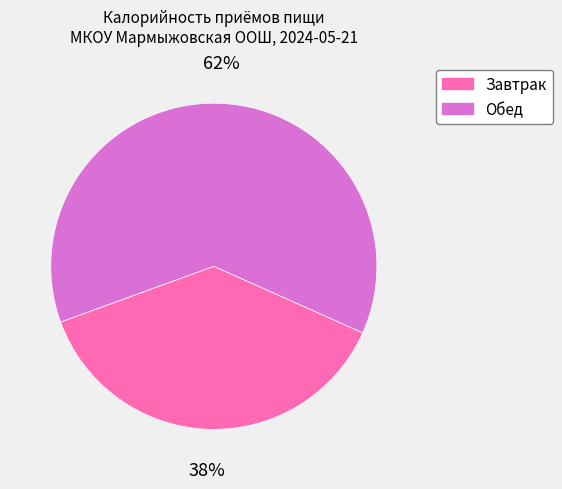

Approximately how many times larger is the value at Завтрак compared to Обед?

0.6